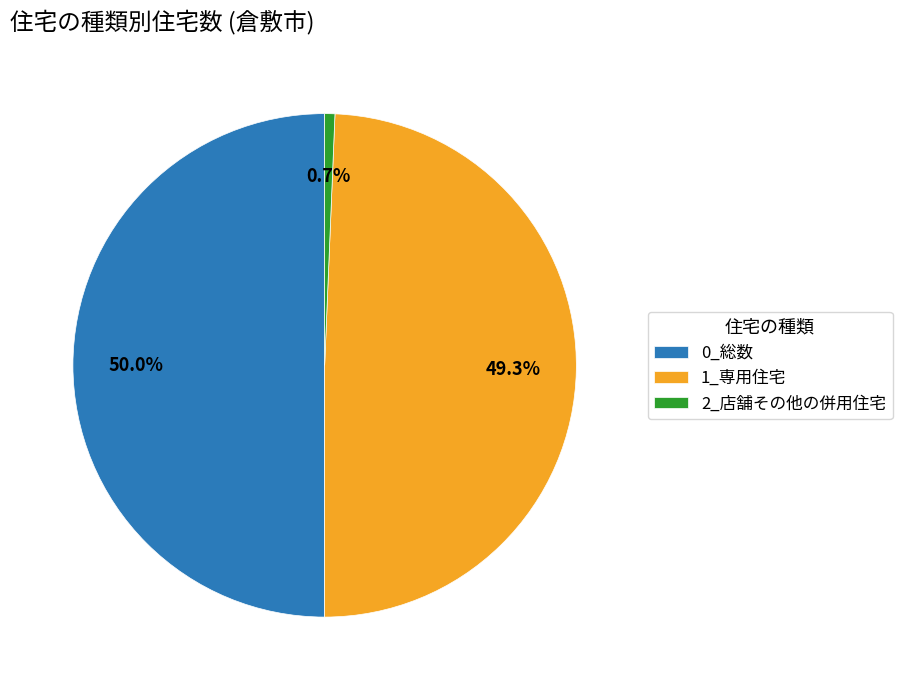

To the nearest percent, what is the combined percentage of 2_店舗その他の併用住宅 and 0_総数?

51%